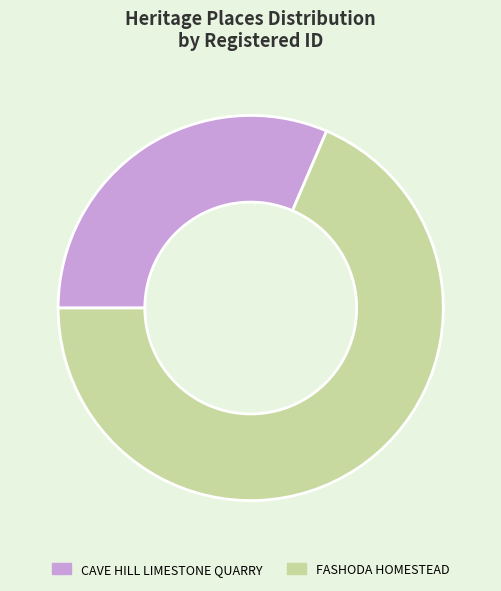

Does CAVE HILL LIMESTONE QUARRY represent more than half of the total?

No